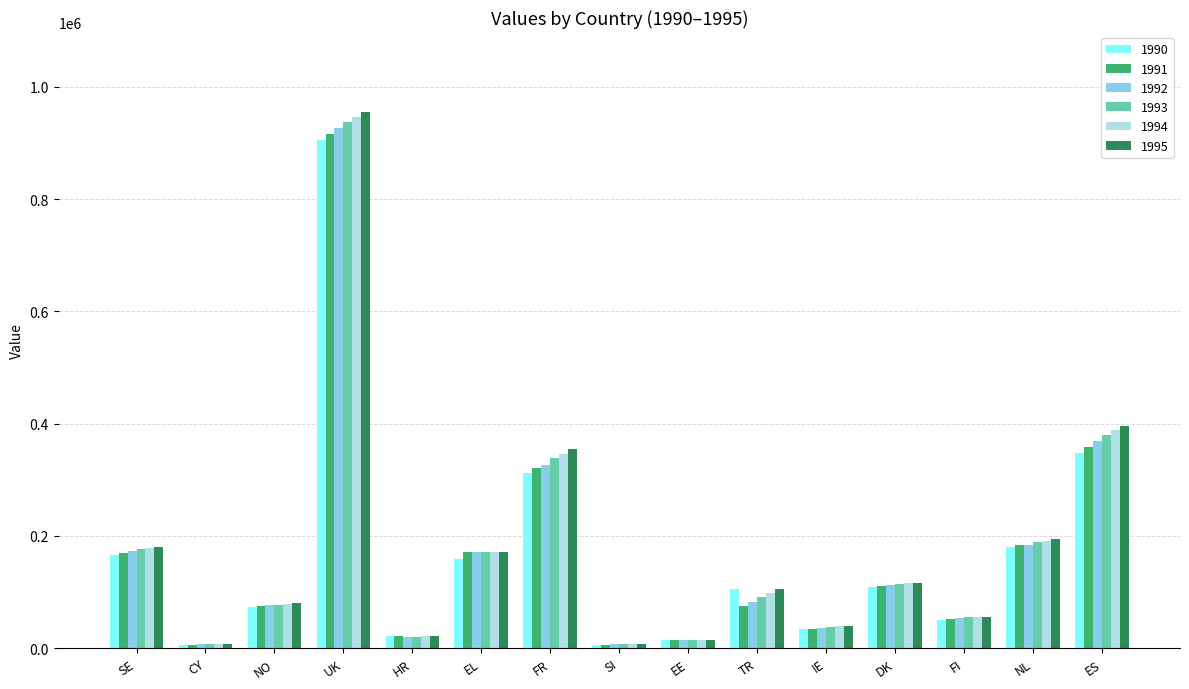

What is the sum of all 1995 values?

2695827